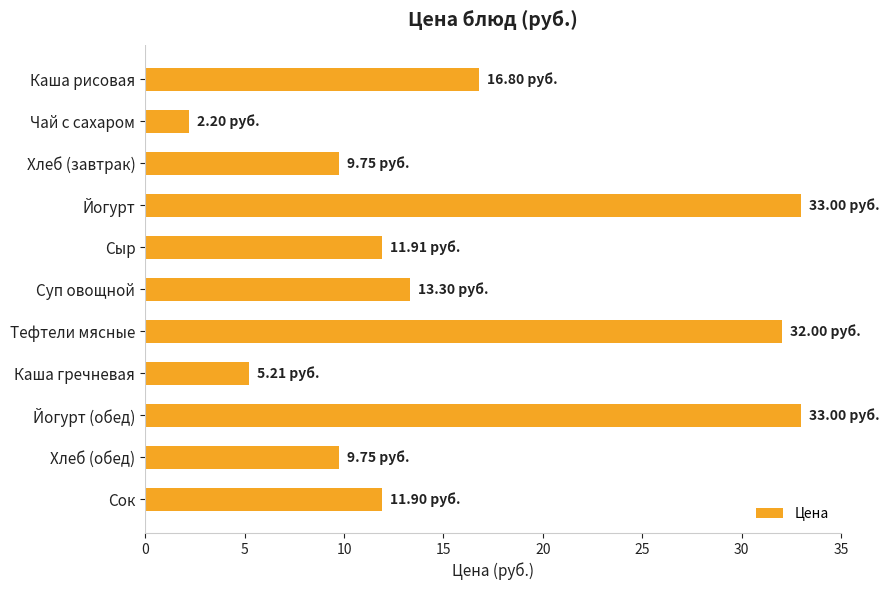

What is the ratio of the value at Хлеб (завтрак) to the value at Тефтели мясные?

0.3